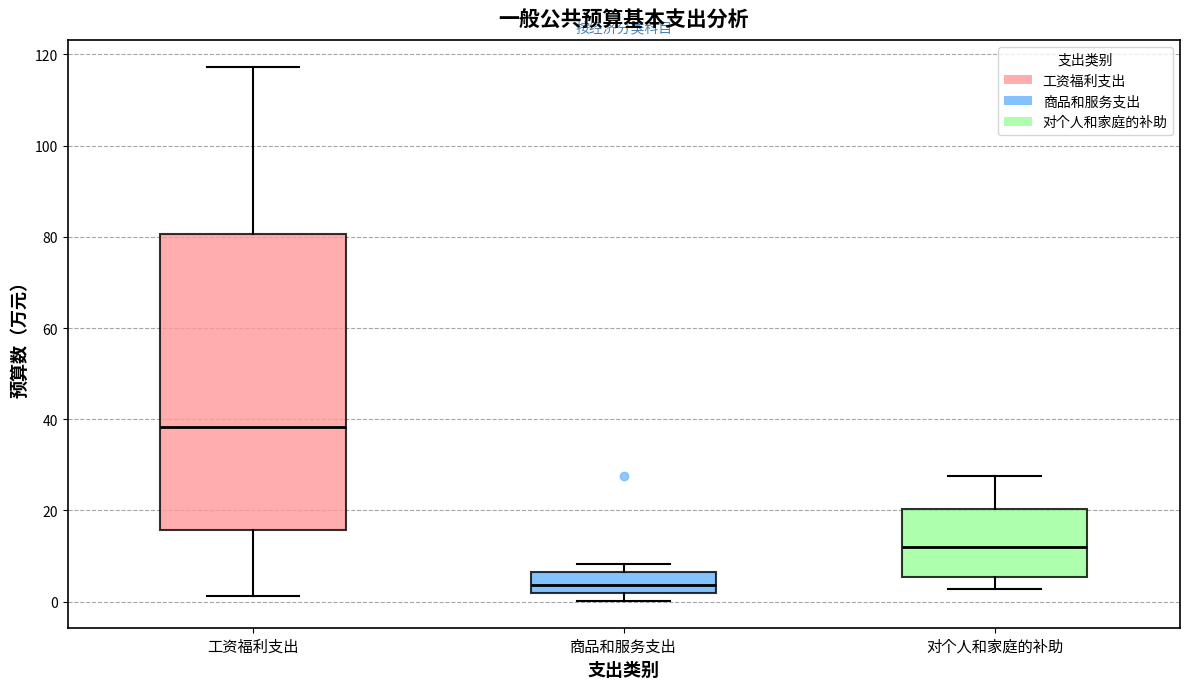

Which box has the lowest median line?

商品和服务支出